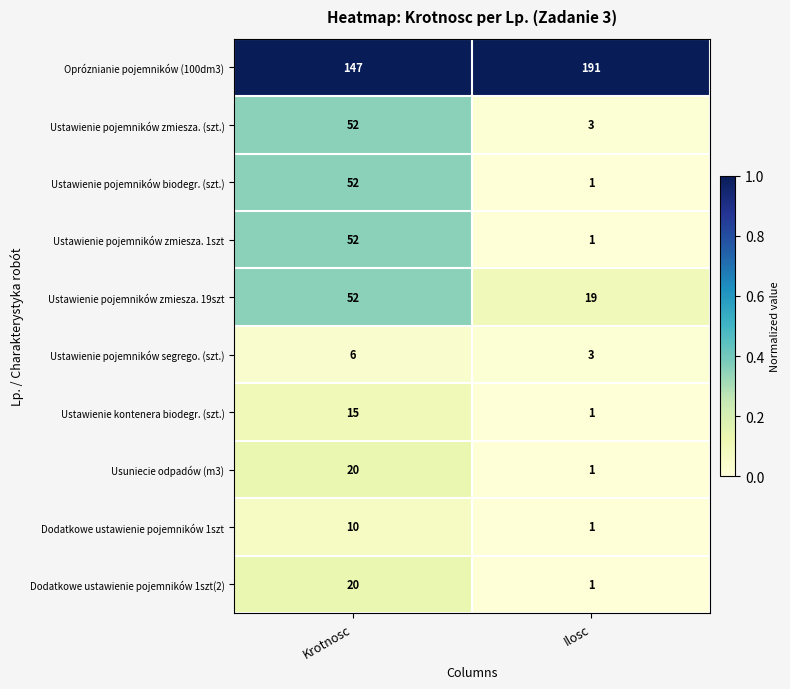

Reading right to left, transcribe all the data shown in this chart.

Opróznianie pojemników (100dm3): 191	147
Ustawienie pojemników zmiesza. (szt.): 3	52
Ustawienie pojemników biodegr. (szt.): 1	52
Ustawienie pojemników zmiesza. 1szt: 1	52
Ustawienie pojemników zmiesza. 19szt: 19	52
Ustawienie pojemników segrego. (szt.): 3	6
Ustawienie kontenera biodegr. (szt.): 1	15
Usuniecie odpadów (m3): 1	20
Dodatkowe ustawienie pojemników 1szt: 1	10
Dodatkowe ustawienie pojemników 1szt(2): 1	20